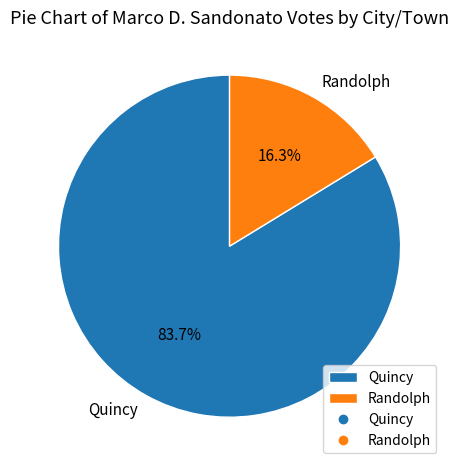

Approximately how many times larger is the value at Quincy compared to Randolph?

5.1